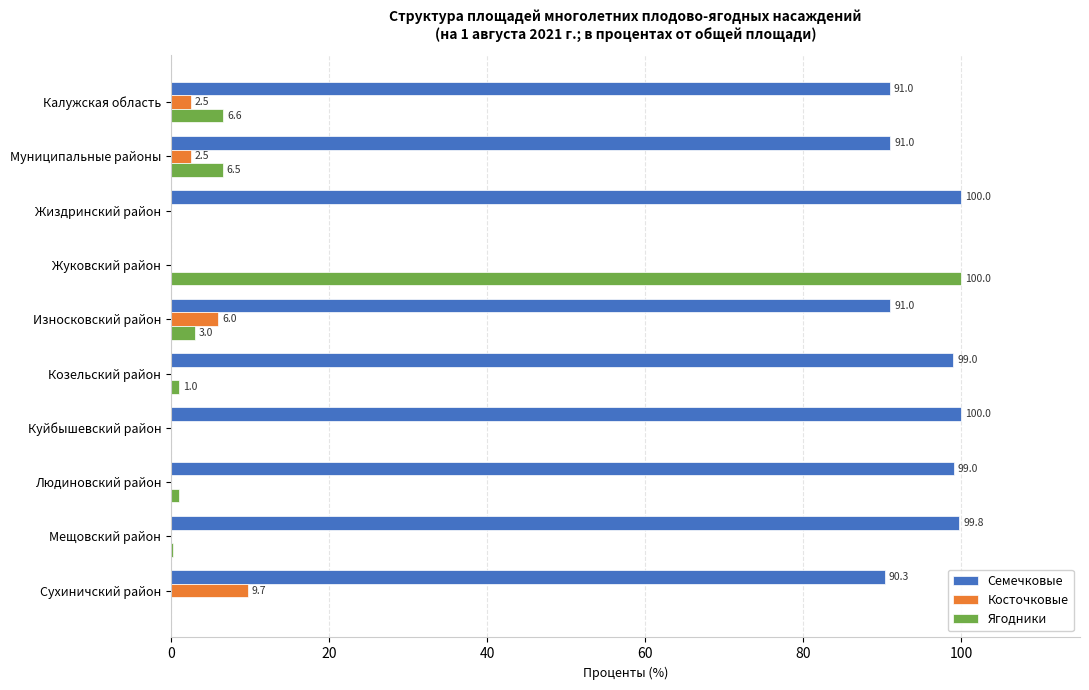

What is the maximum value shown in the chart?

100.0